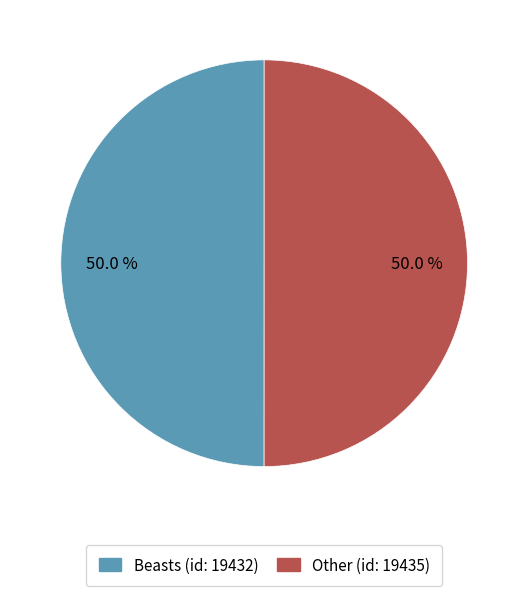

Approximately how many times larger is the value at Beasts (id: 19432) compared to Other (id: 19435)?

1.0